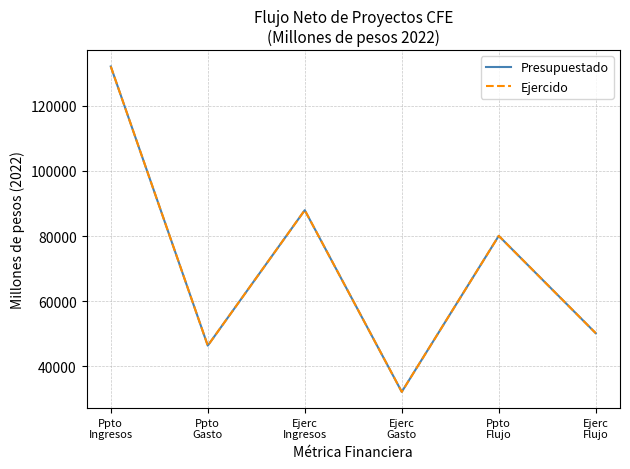

Reading left to right, list all the values displayed in this chart.

Presupuestado: 132086.5	46321.3	87940.8	32125.2	80048.7	50141.6
Ejercido: 132086.5	46321.3	87940.8	32125.2	80048.7	50141.6